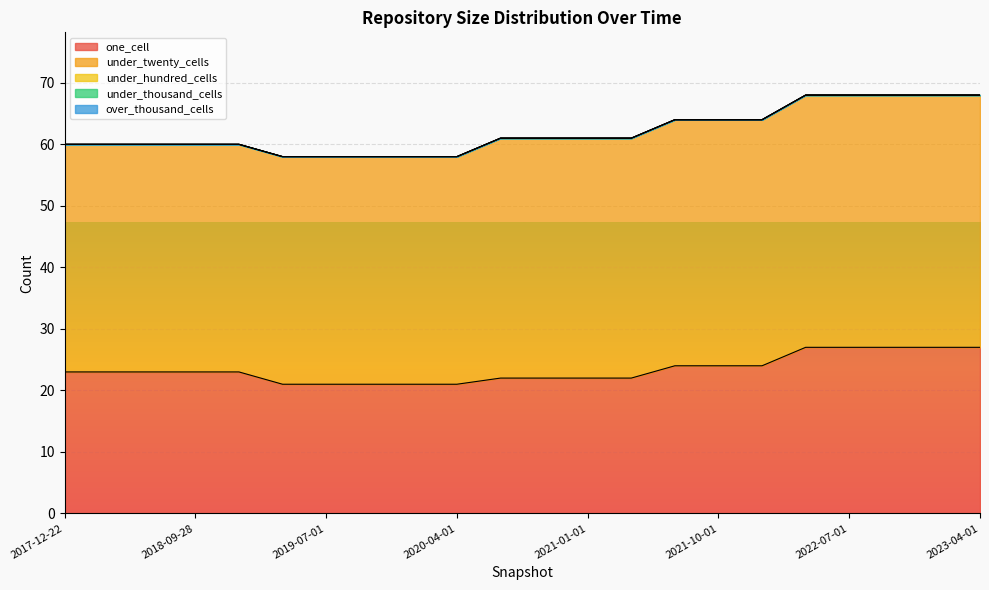

How many lines are shown in the chart?

5